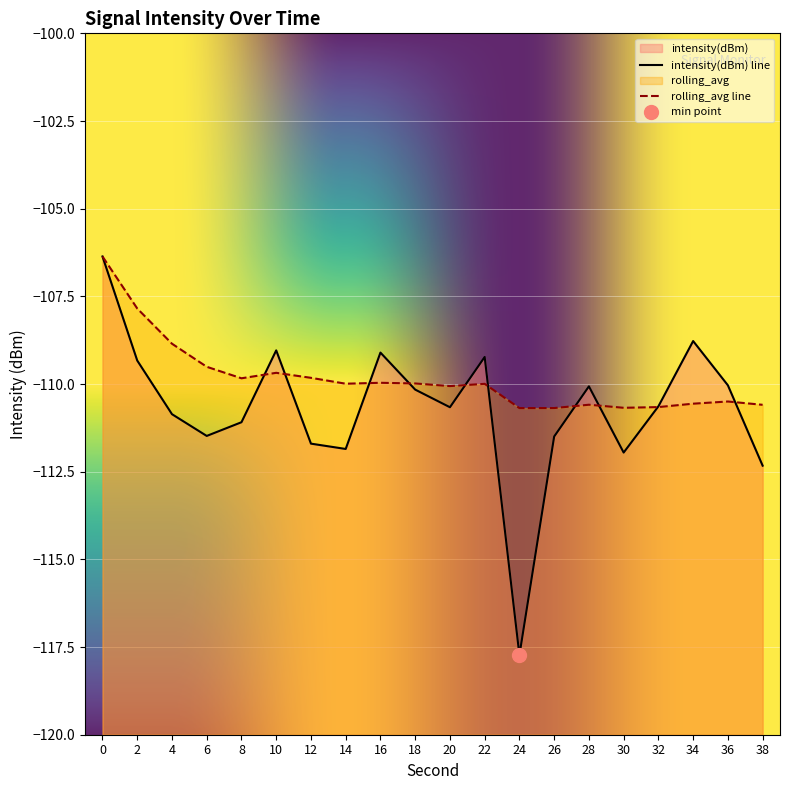

What is the difference between the maximum and minimum values in the rolling_avg series?

4.3